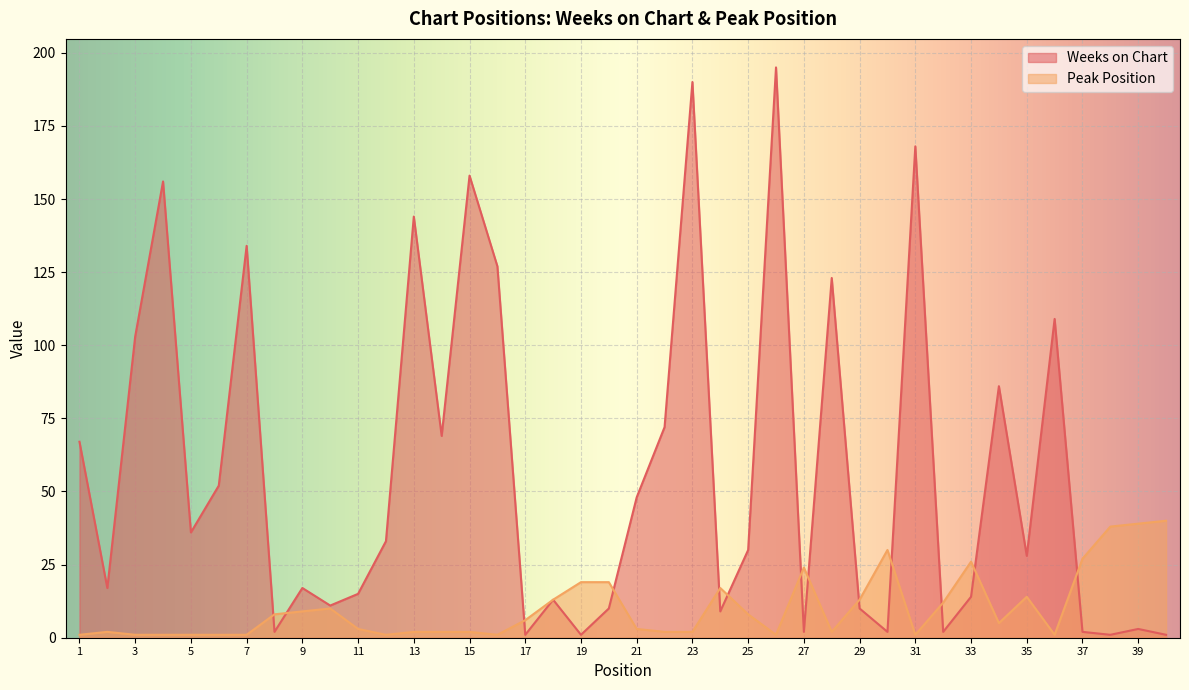

What is the highest value of the Weeks on Chart series?

195